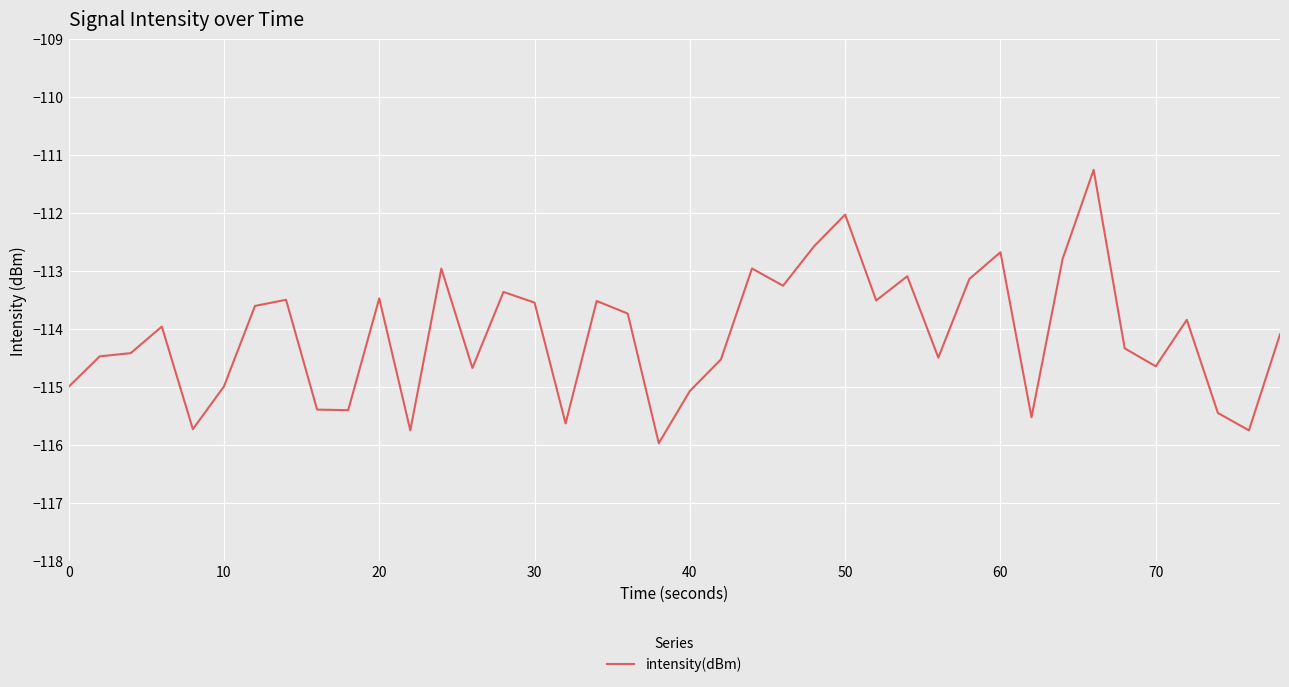

How many lines are shown in the chart?

1